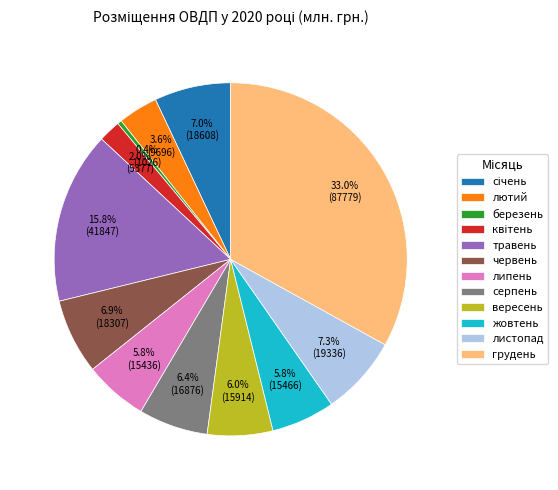

Which slice is the largest?

грудень